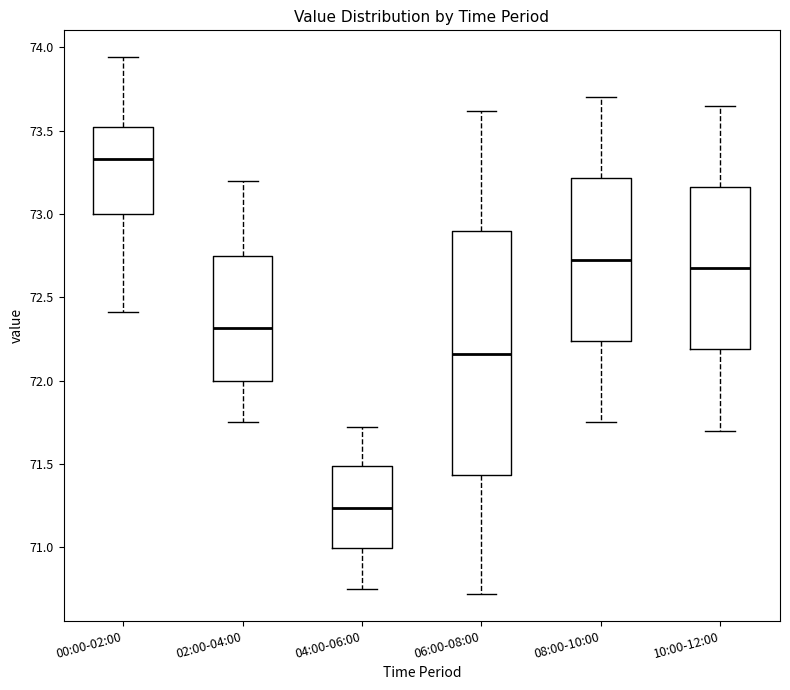

Reading left to right, transcribe this box plot: for each box, give where its median line is, the range the box spans, and where its two whiskers end, as read against the y-axis. The values are not printed on the chart, so give them approximately, as read against the axis.

00:00-02:00: median 73.35, box 73.00 to 73.50, whiskers 72.40 to 73.95
02:00-04:00: median 72.30, box 72.00 to 72.75, whiskers 71.75 to 73.20
04:00-06:00: median 71.25, box 71.00 to 71.50, whiskers 70.75 to 71.70
06:00-08:00: median 72.15, box 71.45 to 72.90, whiskers 70.70 to 73.60
08:00-10:00: median 72.75, box 72.25 to 73.20, whiskers 71.75 to 73.70
10:00-12:00: median 72.70, box 72.20 to 73.15, whiskers 71.70 to 73.65